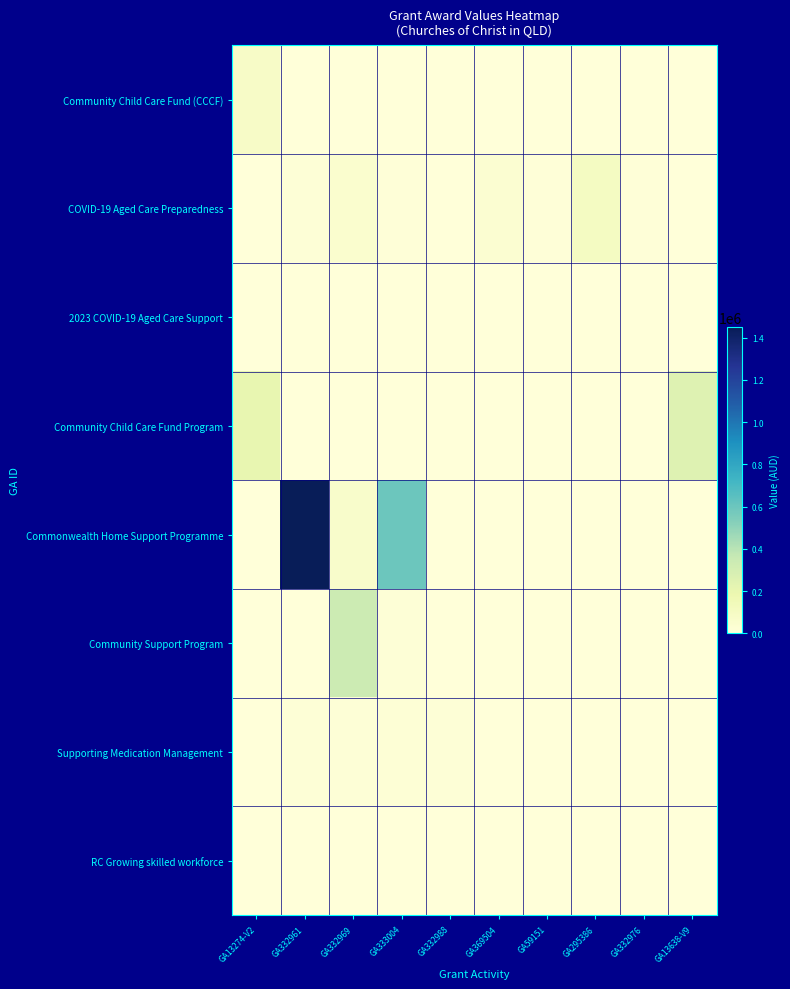

Between GA332988 and GA333004, which is larger?

GA332988